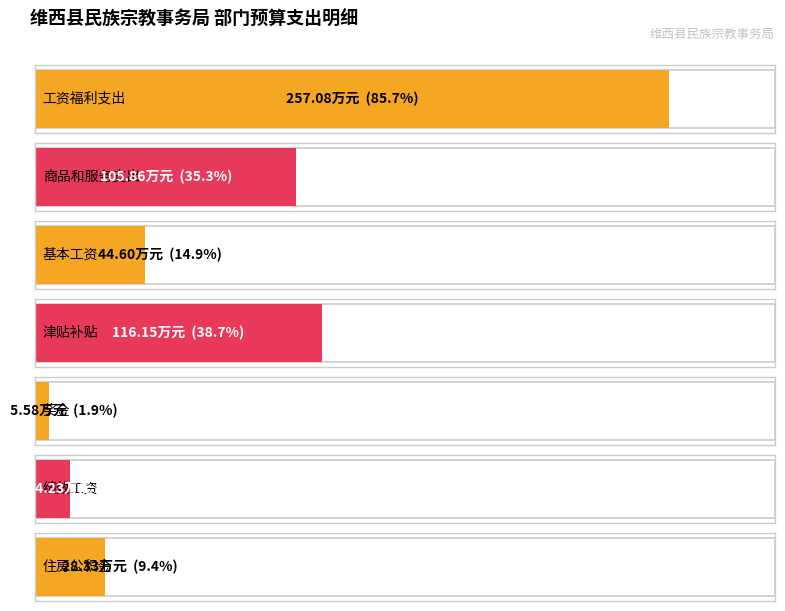

The value of 基本支出 at 商品和服务支出 is 105.9. True or false?

True